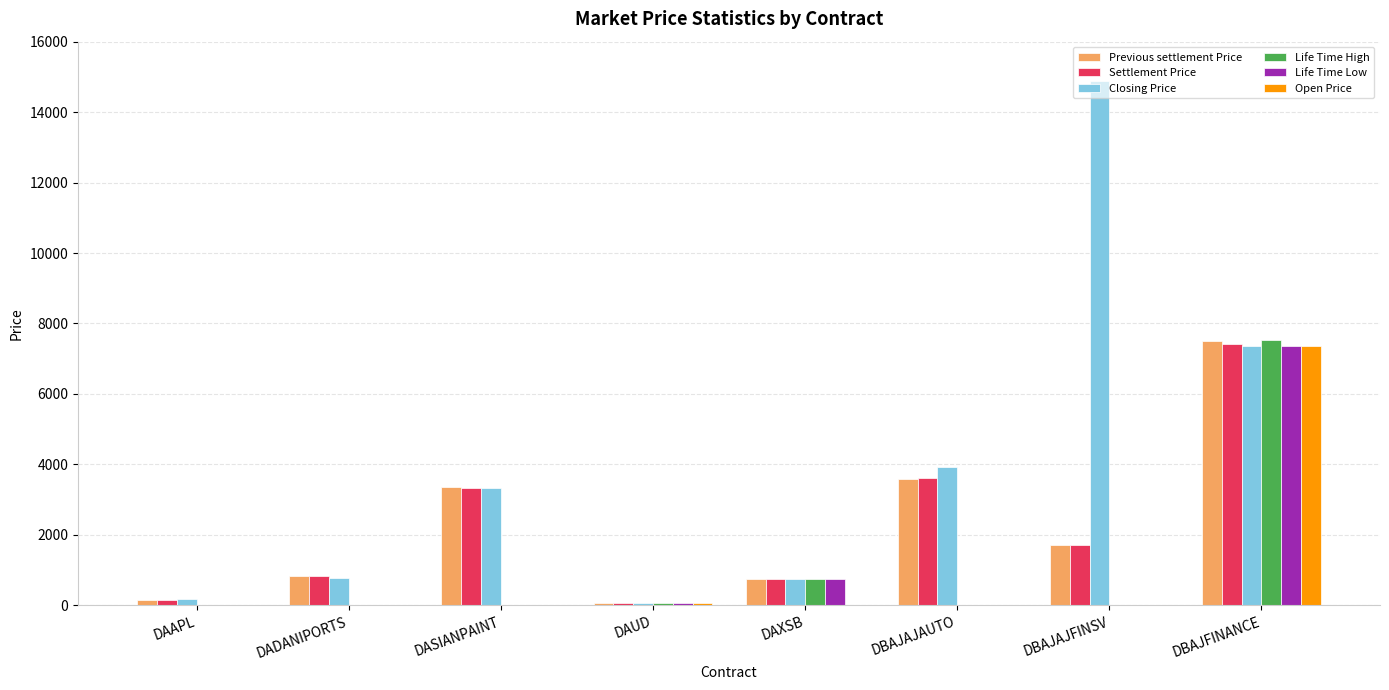

Which series has the largest total across all categories?

Closing Price